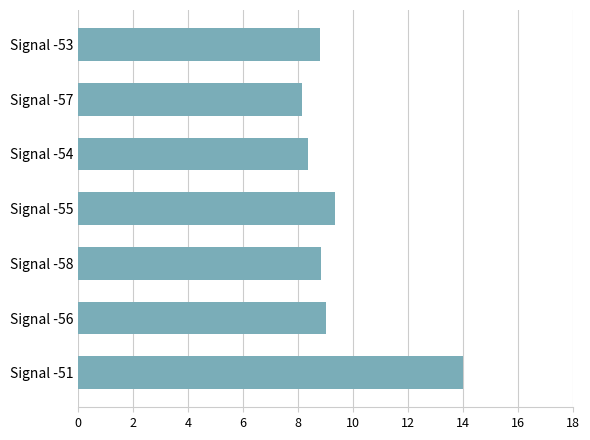

At which label is the value closest to 11?

Signal -55